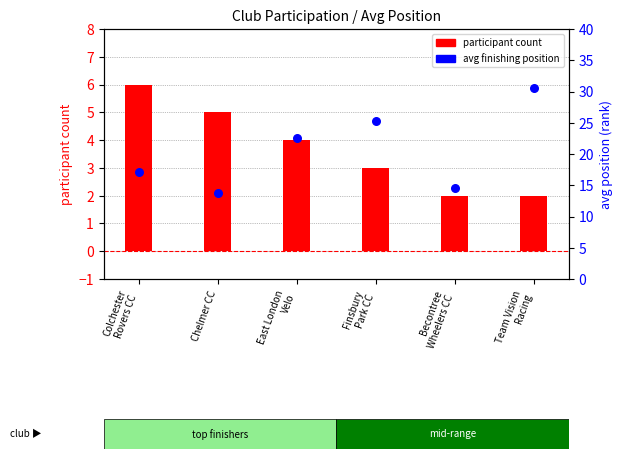

Which series reaches the minimum Y coordinate?

participant count